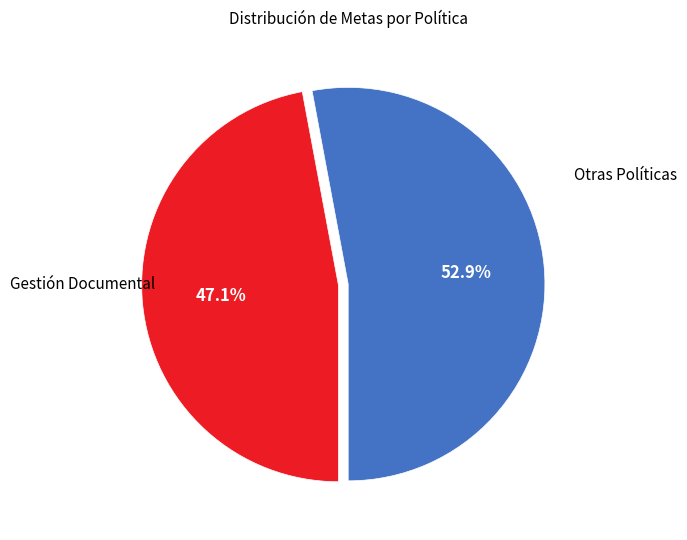

Does any single category account for the majority?

Yes